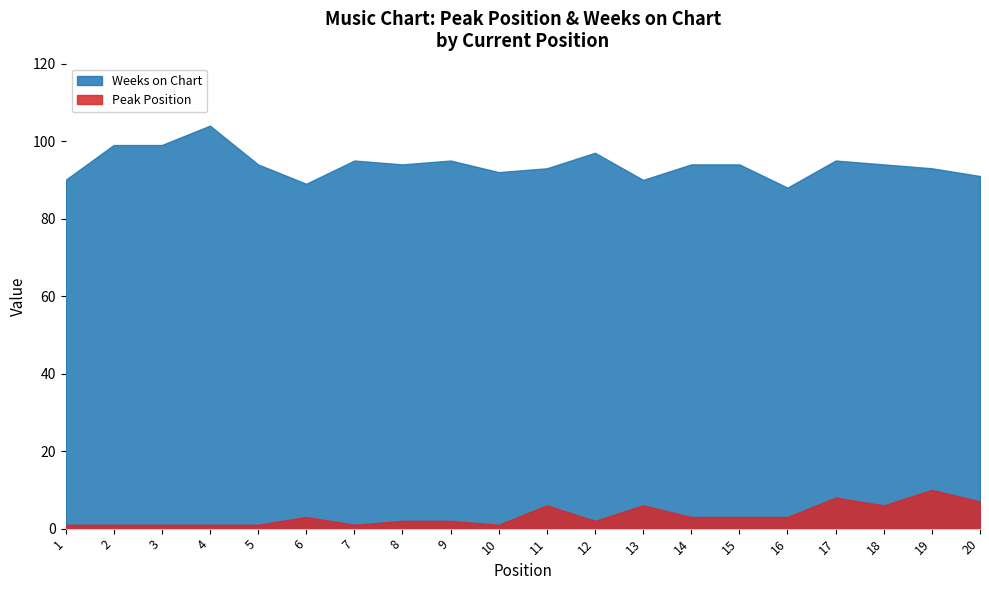

Between 11 and 16, which series saw the biggest shift?

Weeks on Chart